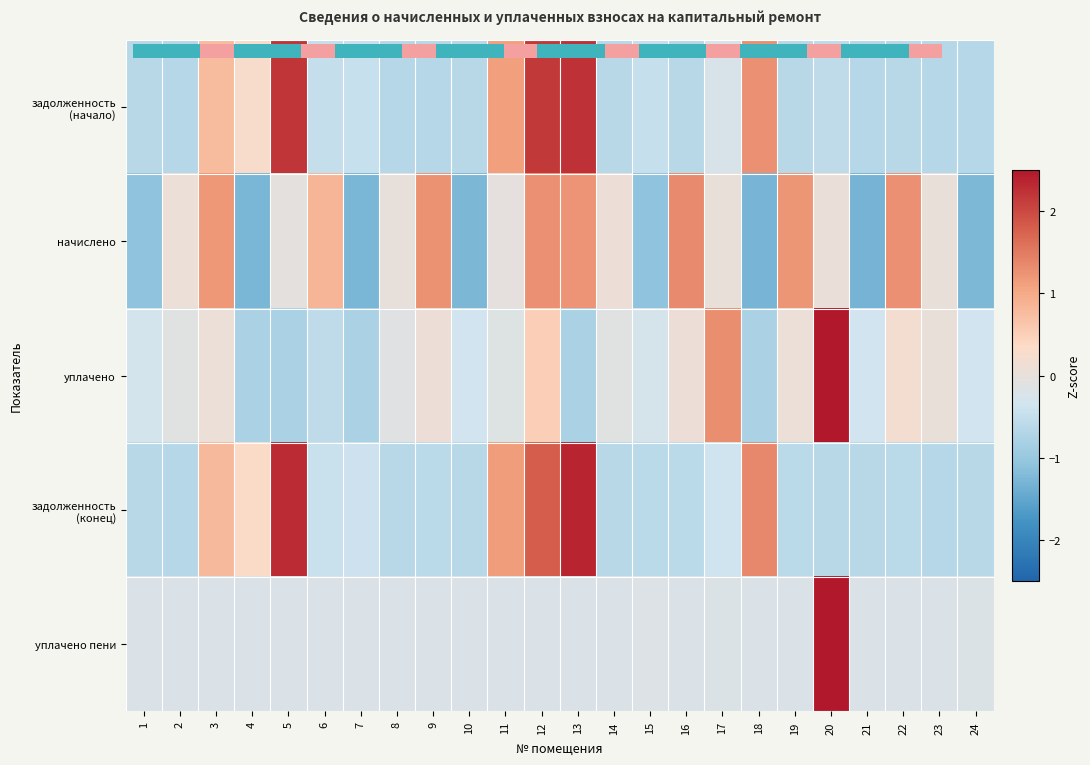

What is the difference between the maximum and minimum values in the начислено series?

2.6